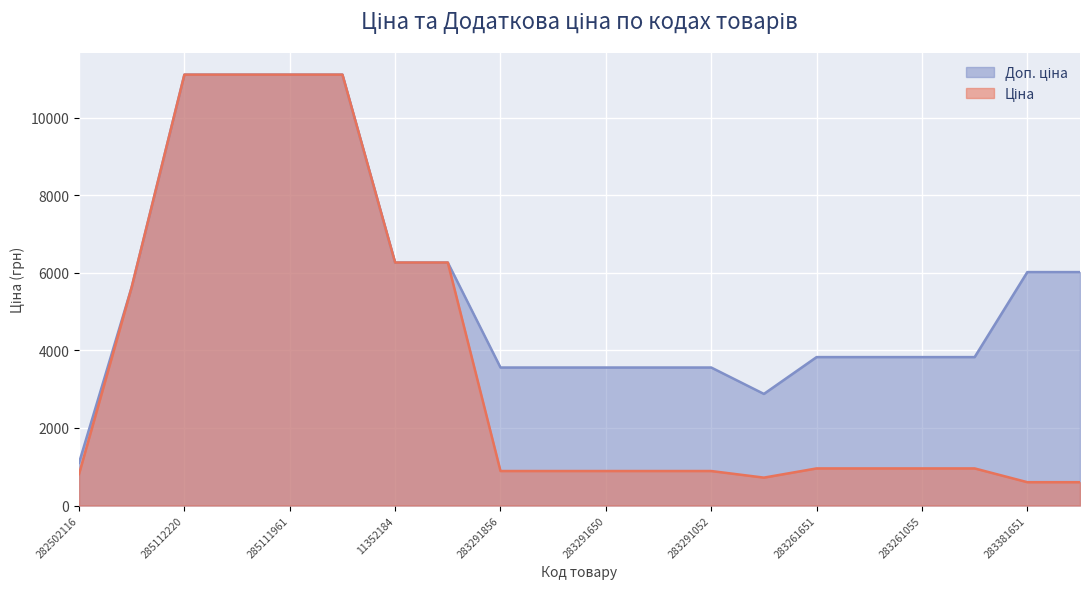

True or false: Ціна has a value of 8162.6 at 10832185.

False